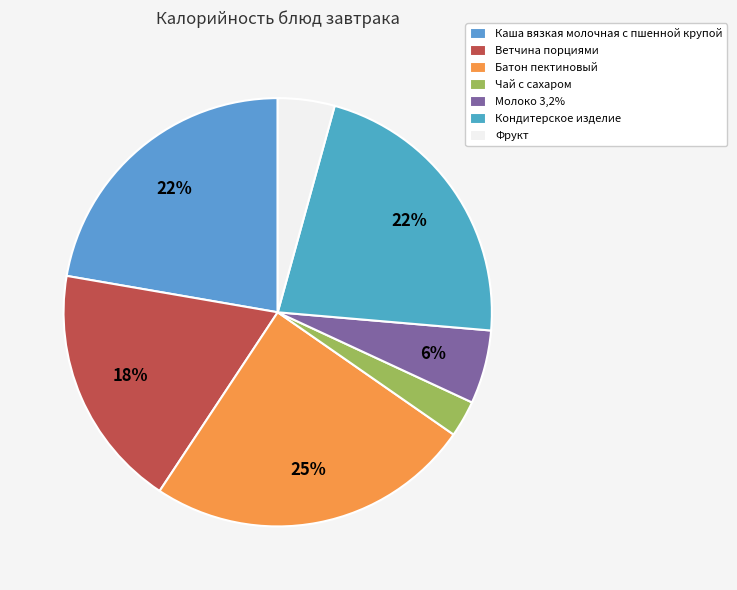

Which slice is the smallest?

Чай с сахаром